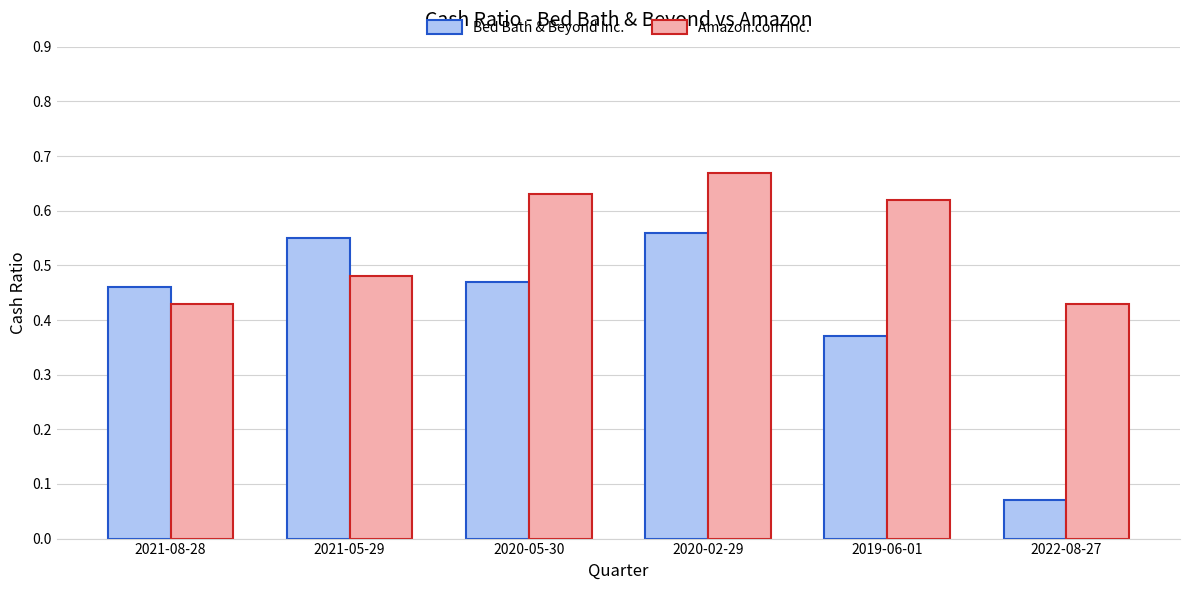

What position from the right is 2020-02-29?

3